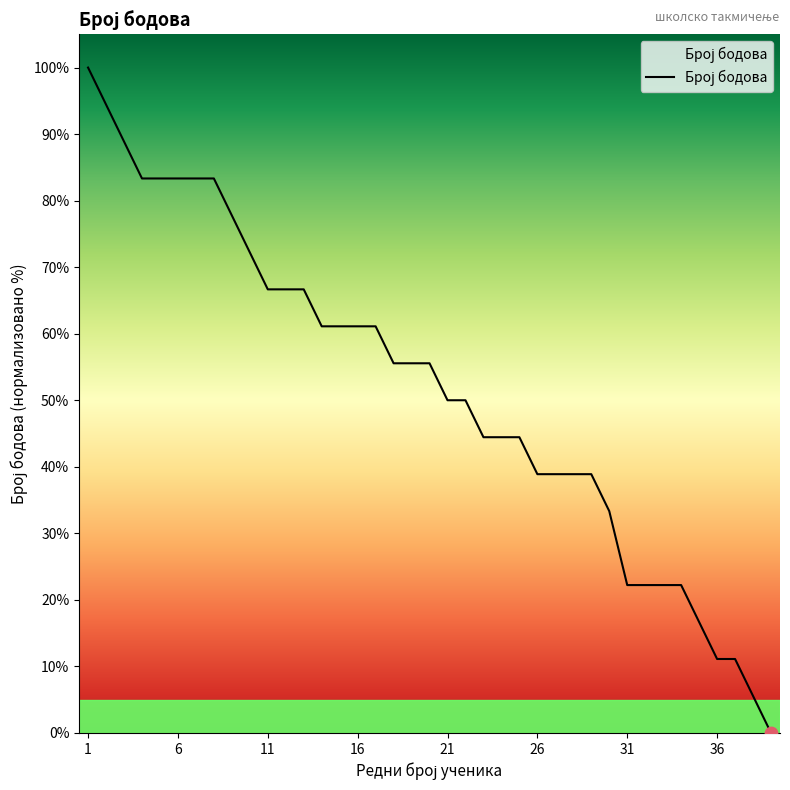

What is the difference between the maximum and minimum values?

100.0